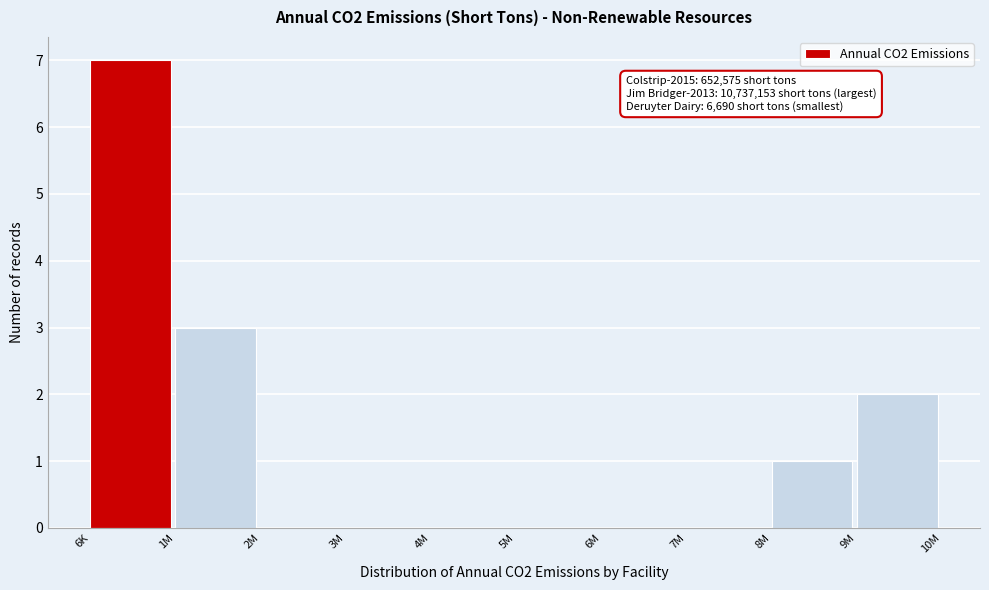

Reading left to right, what are all the values shown in this chart?

6K=7	1M=3	2M=0	3M=0	4M=0	5M=0	6M=0	7M=0	8M=1	9M=2